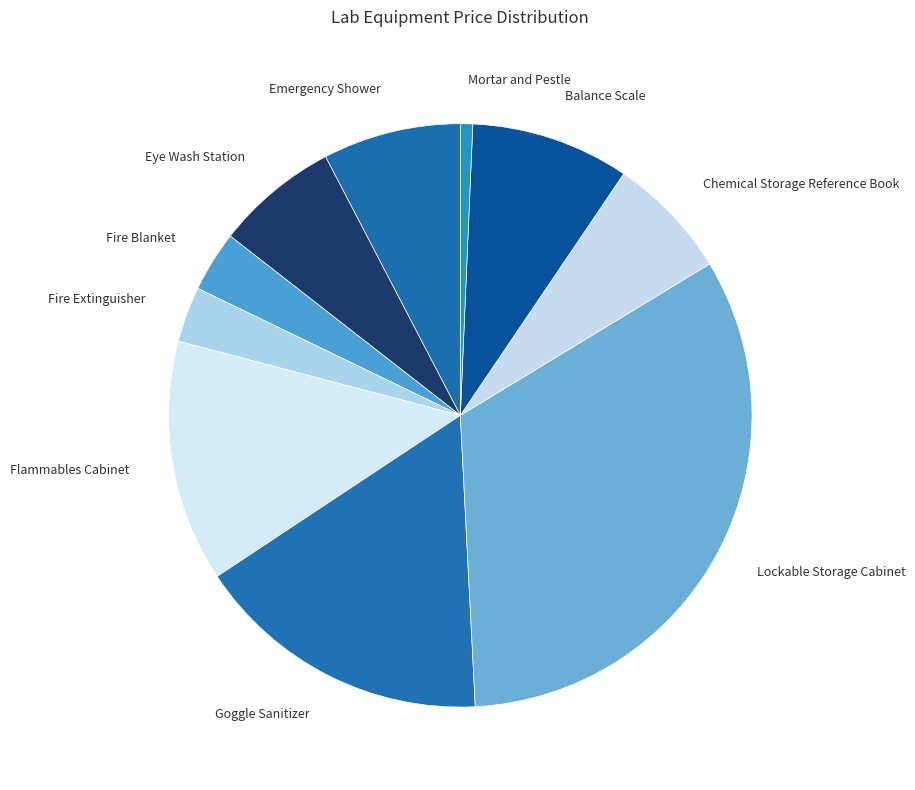

Which slice is the smallest?

Mortar and Pestle